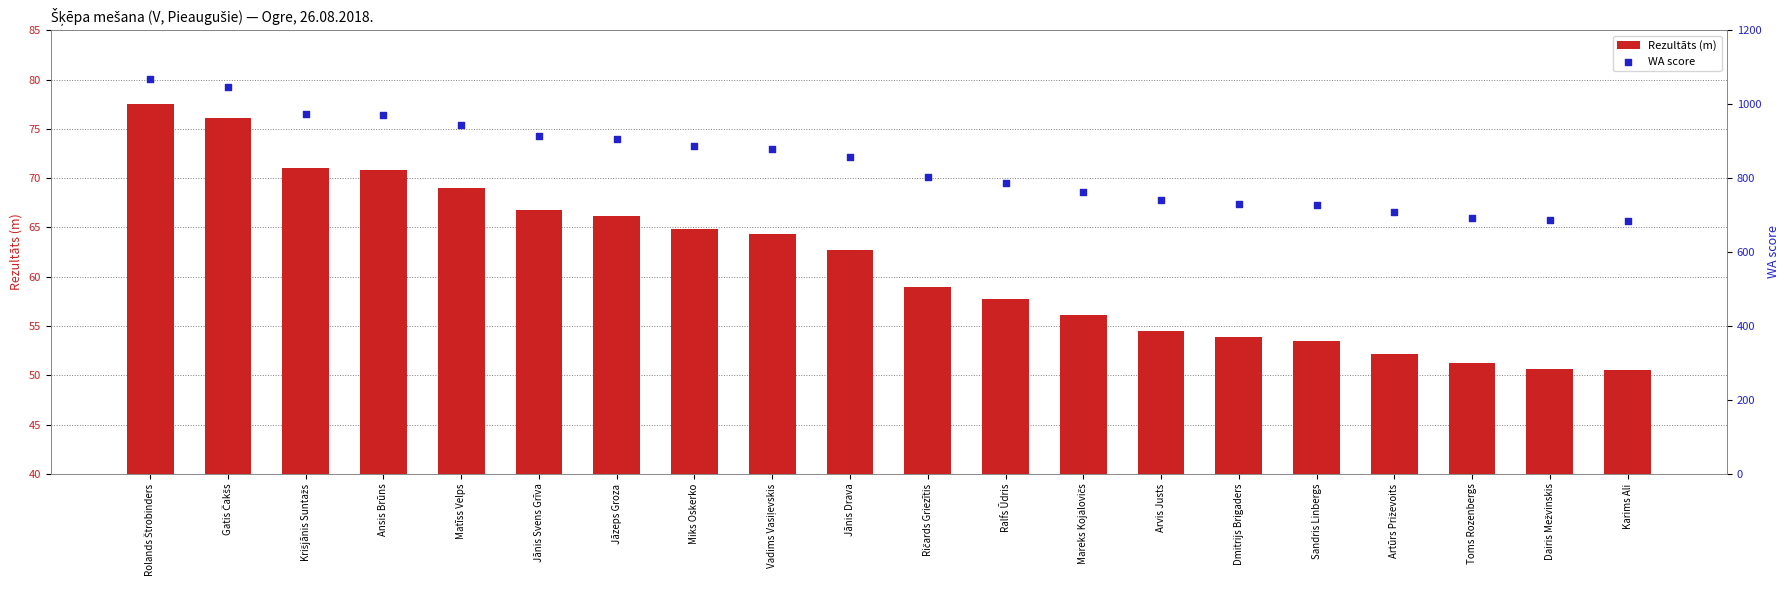

What are all the series names shown in the legend?

Rezultāts (m), WA score